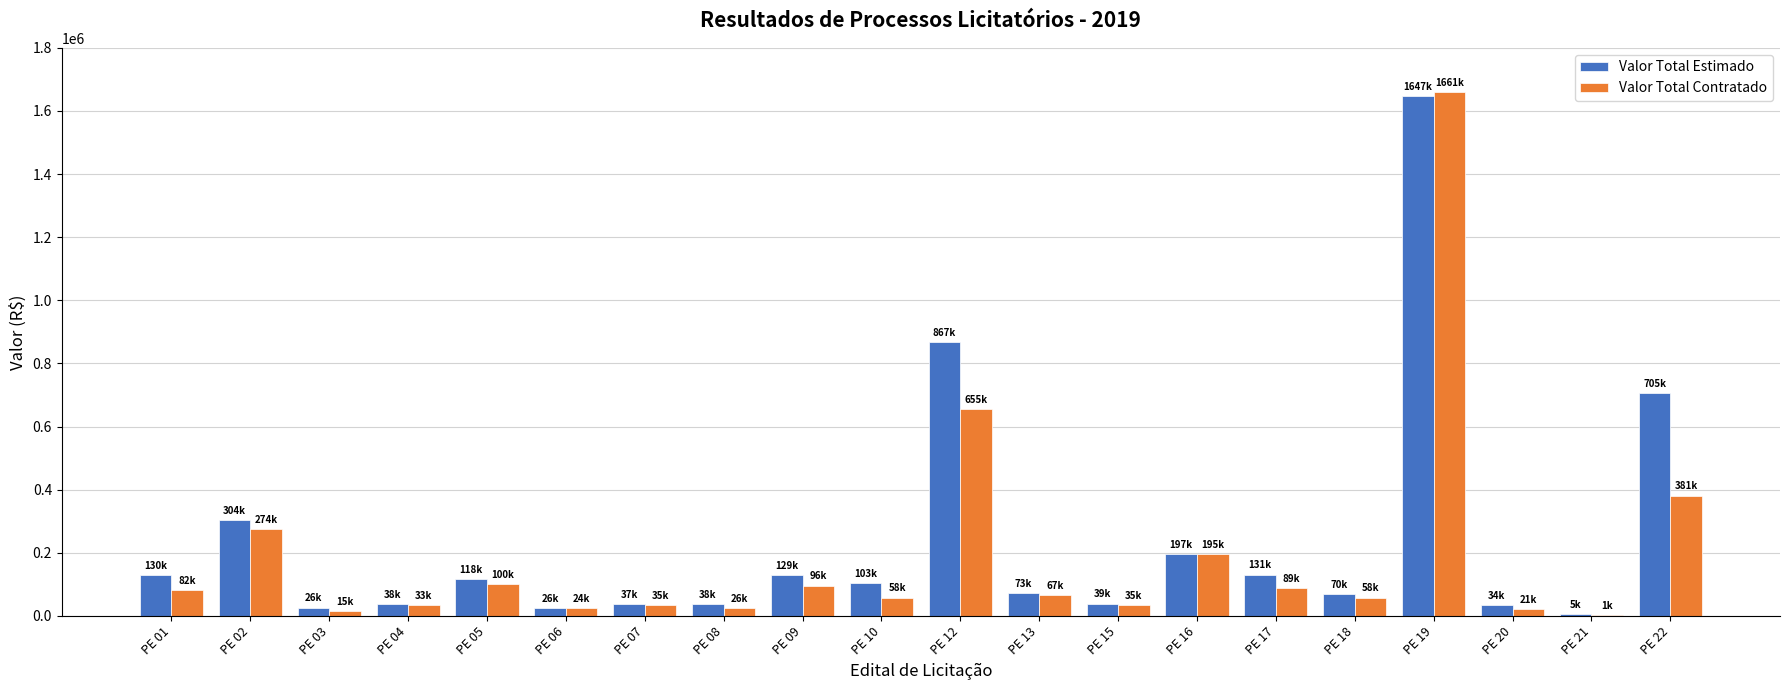

Which series has the largest range (max minus min)?

Valor Total Contratado